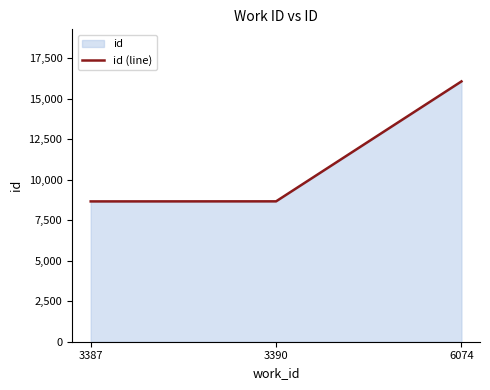

The value at 6074 is 7763. True or false?

False